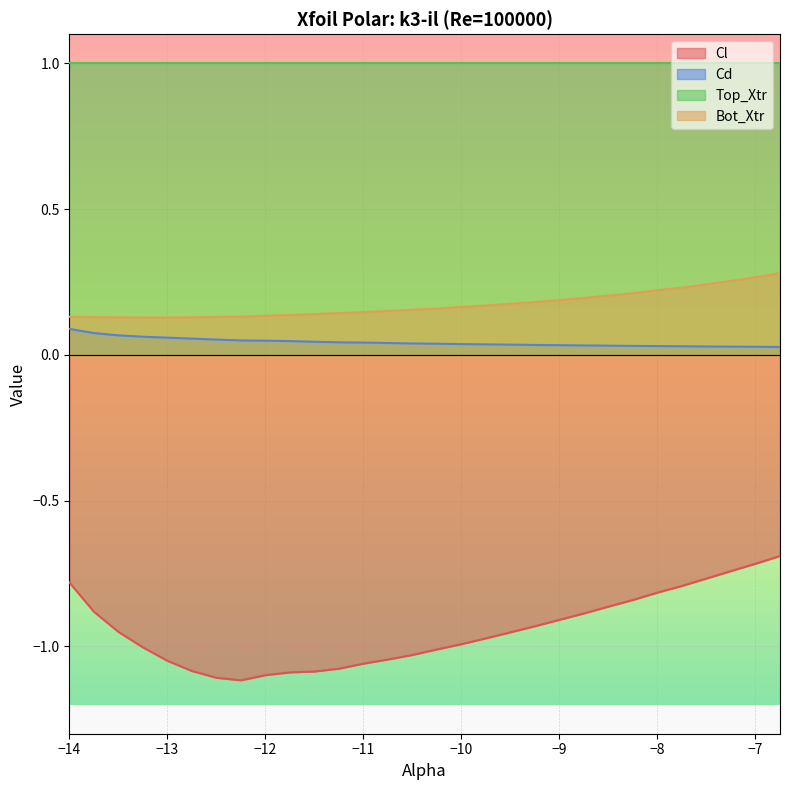

Is the value of Cd at −14 greater than the value of Cl at −11?

Yes